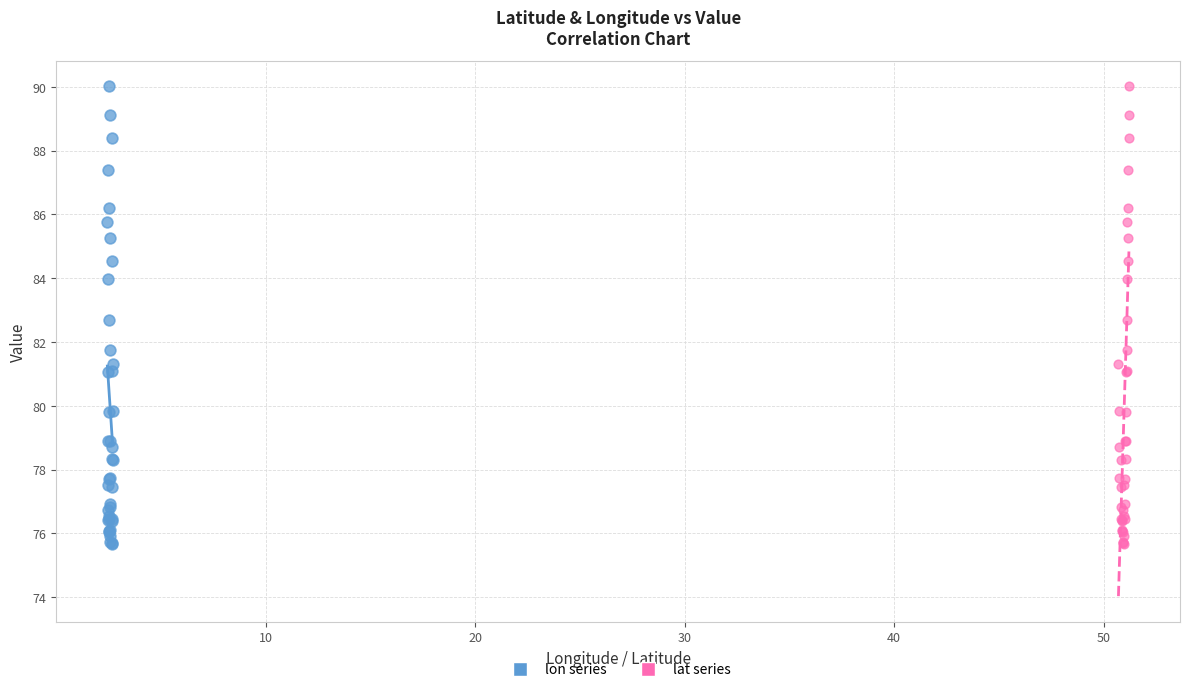

What are all the series names shown in the legend?

lon series, lat series